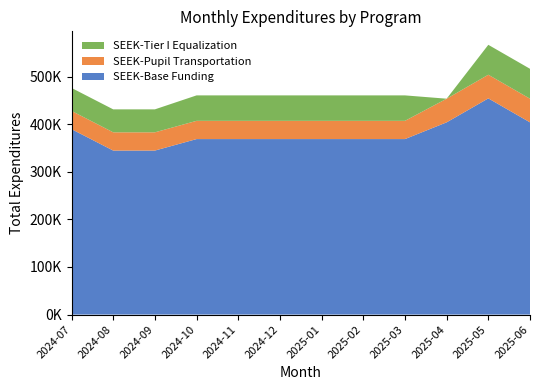

Reading right to left, what are all the values shown in this chart?

SEEK-Base Funding: 403744	454088	403743	368609	368609	368609	368609	368609	368609	344467	344467	389467
SEEK-Pupil Transportation: 49665	49666	49666	38317	38317	38317	38317	38317	38317	38317	38317	38317
SEEK-Tier I Equalization: 62824	62823	0	53443	53443	53443	53443	53443	53443	48240	48240	48240